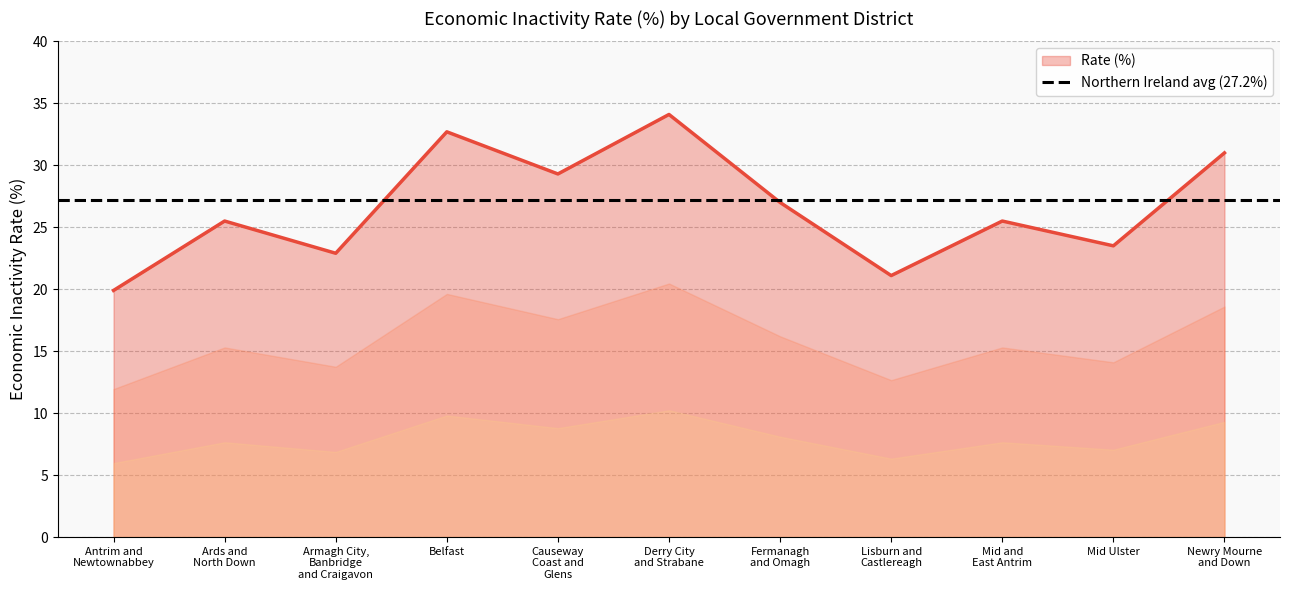

How many lines are shown in the chart?

1